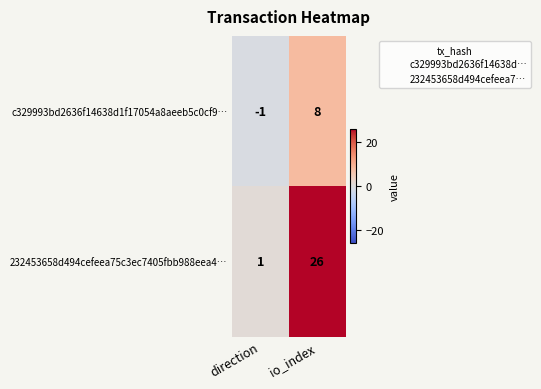

The 232453658d494cefeea75c3ec7405fbb988eea4… series shows 47 at io_index. True or false?

False